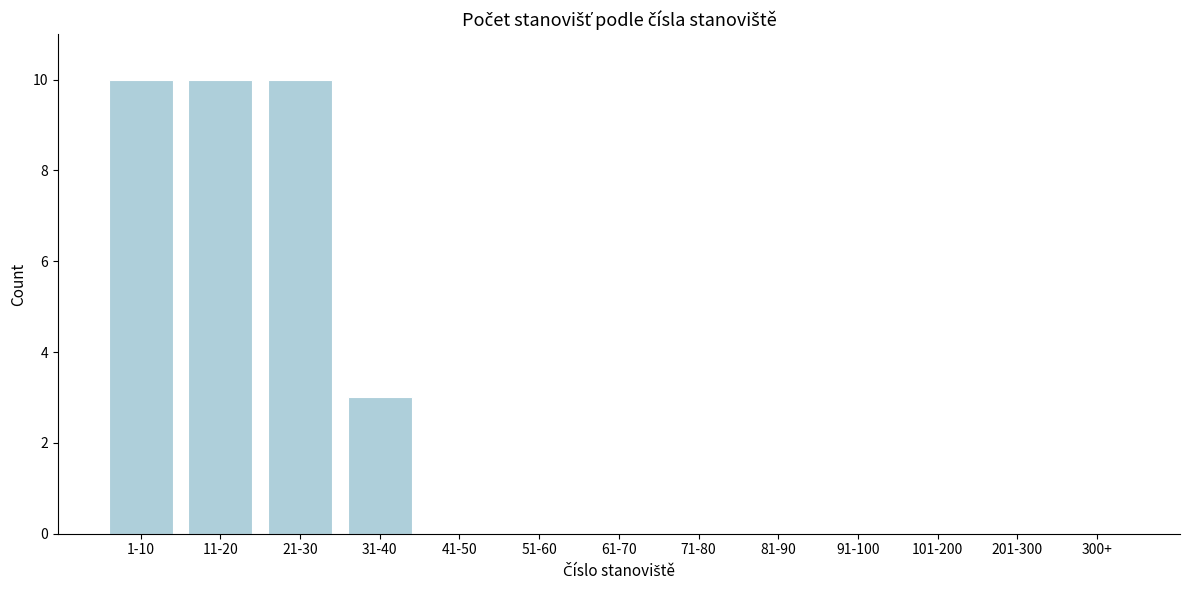

Reading left to right, extract all data points from this chart.

1-10=10	11-20=10	21-30=10	31-40=3	41-50=0	51-60=0	61-70=0	71-80=0	81-90=0	91-100=0	101-200=0	201-300=0	300+=0